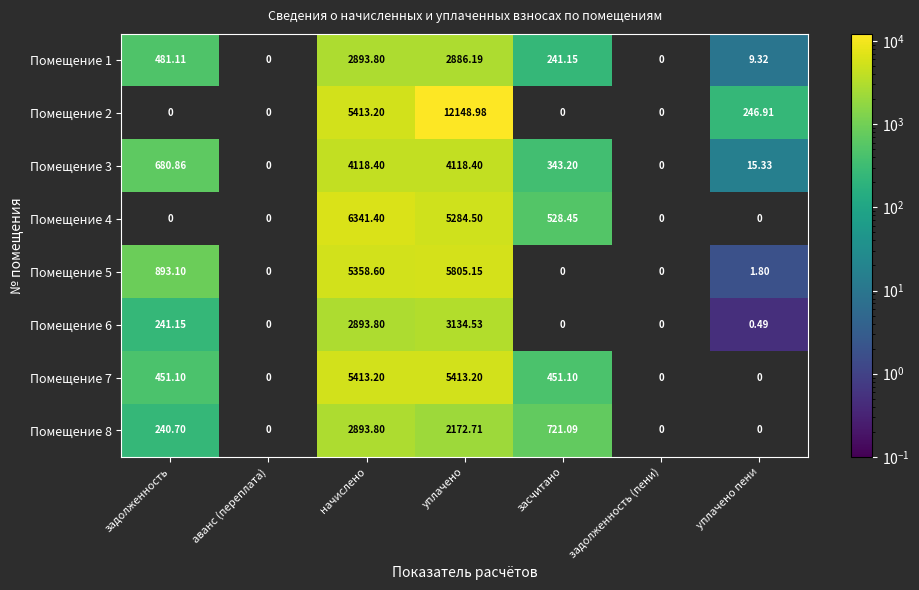

How many data points in Помещение 3 are above 343?

4